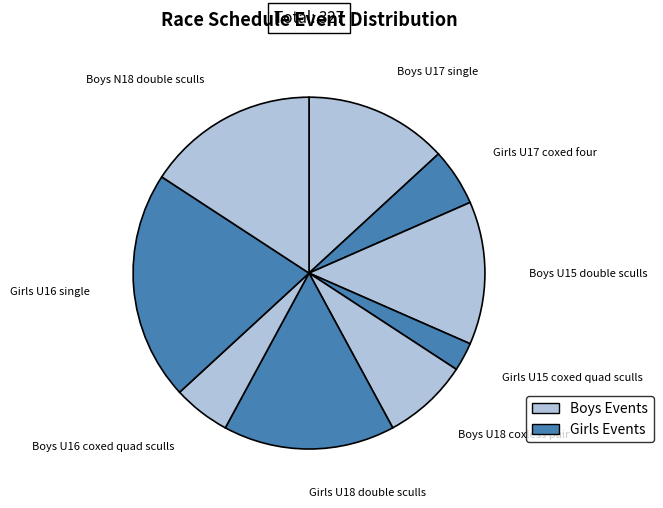

Count the number of slices in the pie.

9